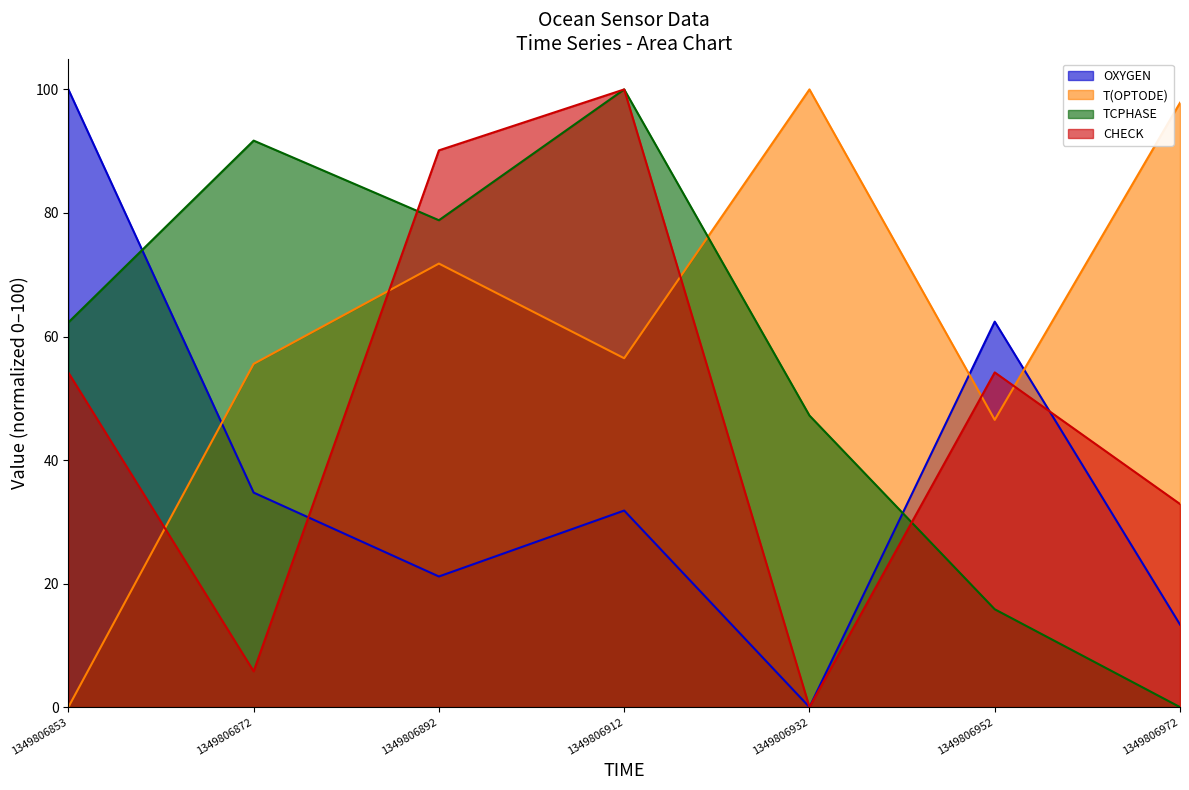

What is the approximate value of TCPHASE at 1349806872?

91.7